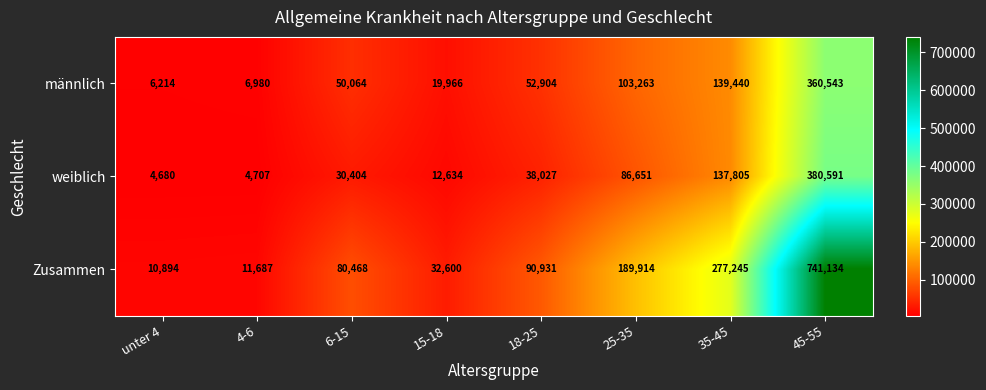

What value does the männlich series have at 4-6?

6980